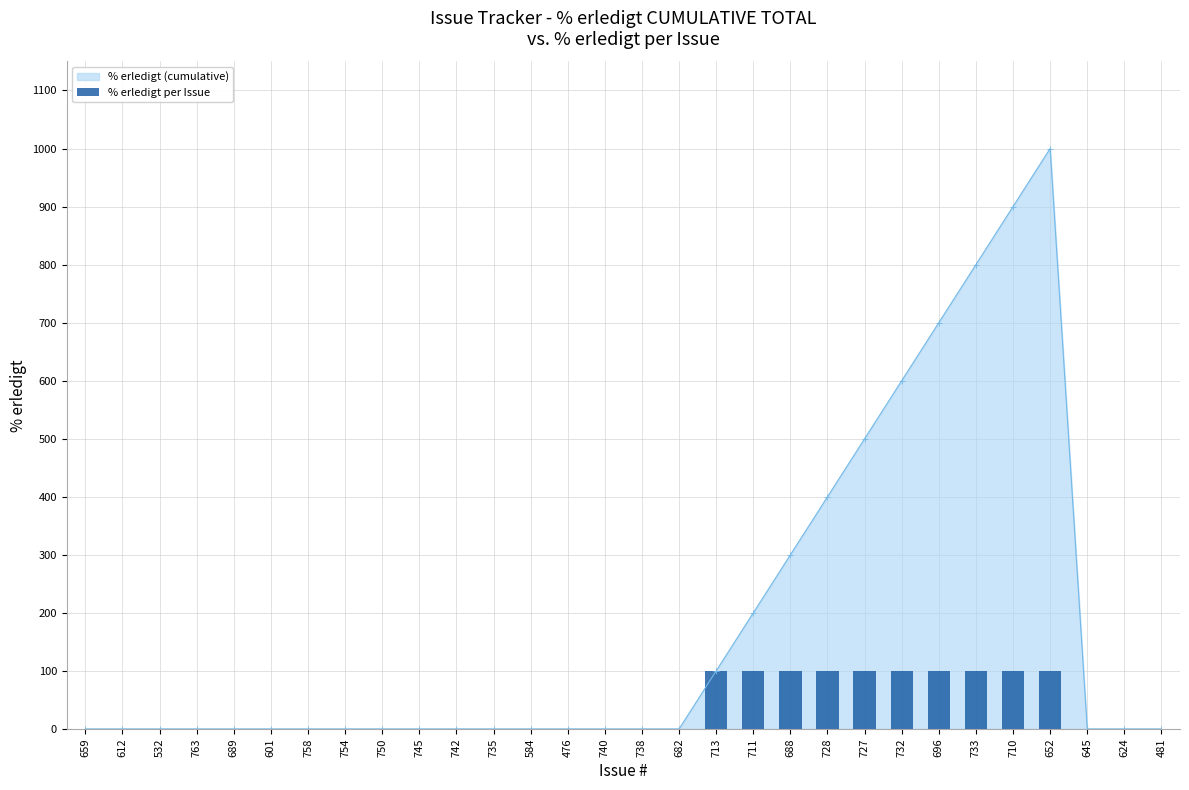

What position from the left is 742?

11